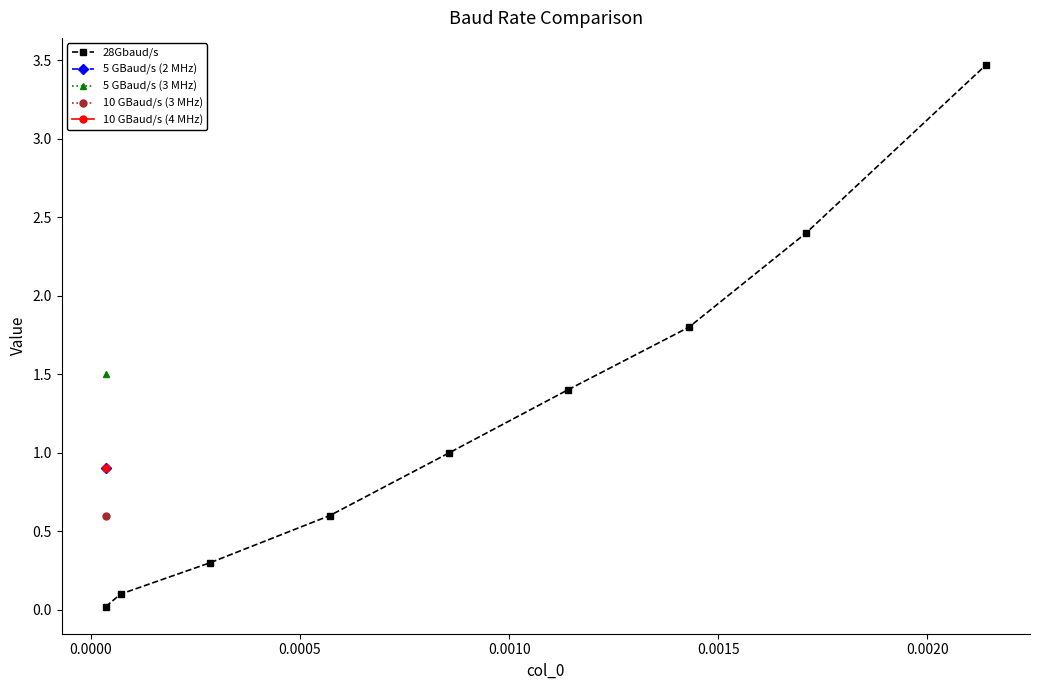

What is the greatest value displayed?

3.5